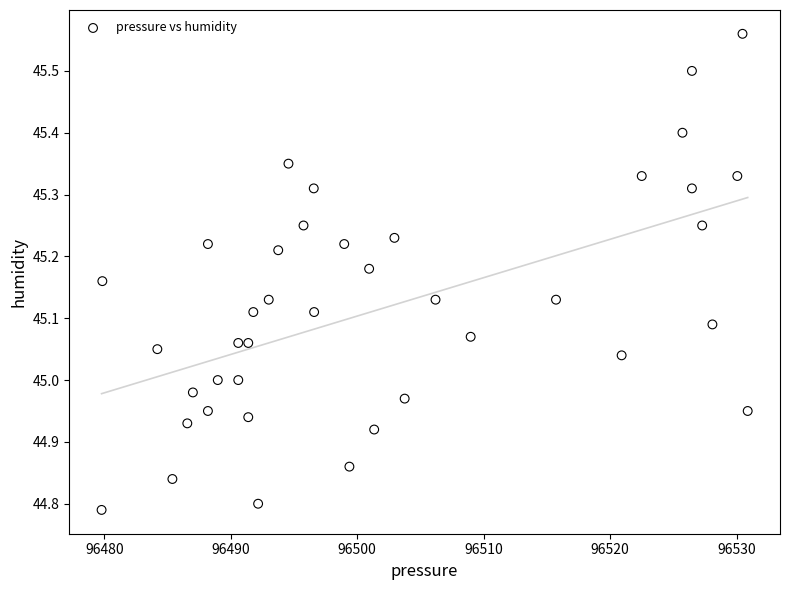

What is the range of Y values (max minus min)?

0.8